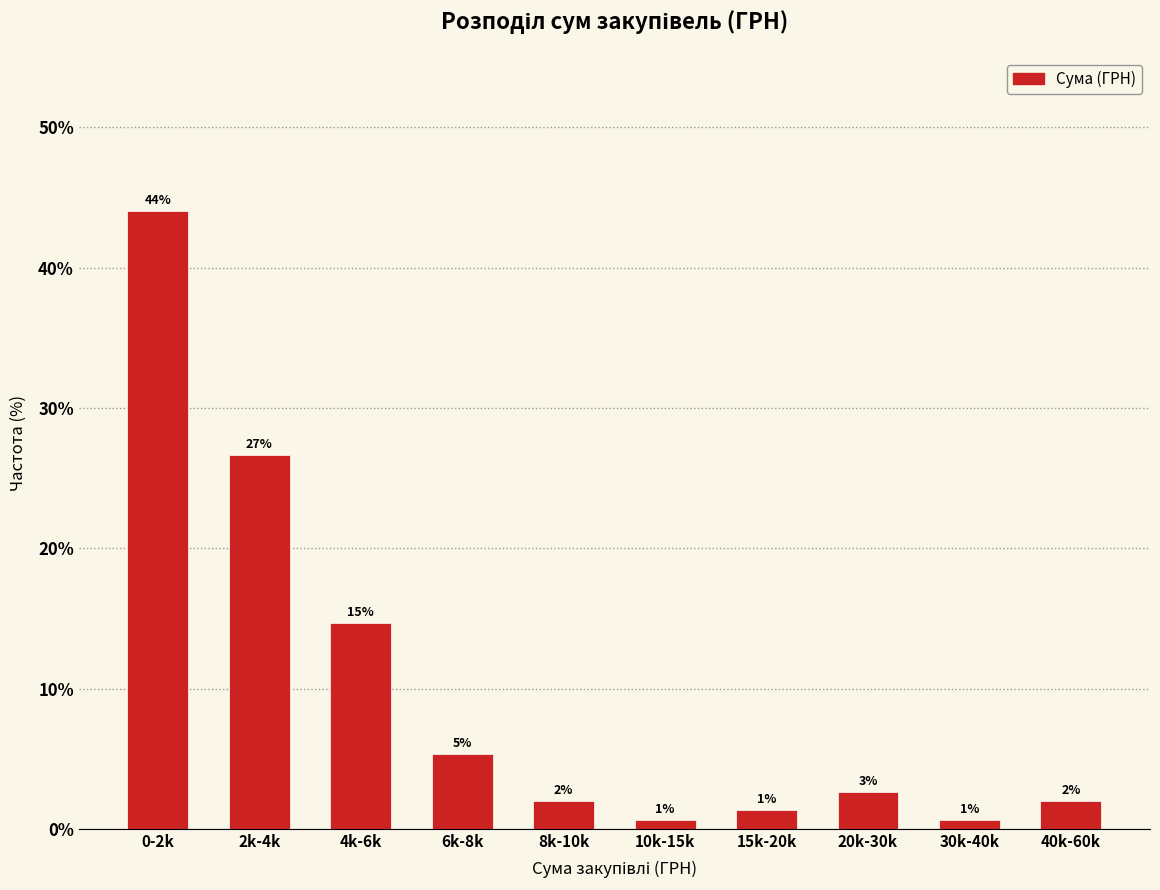

Are the bars horizontal?

No